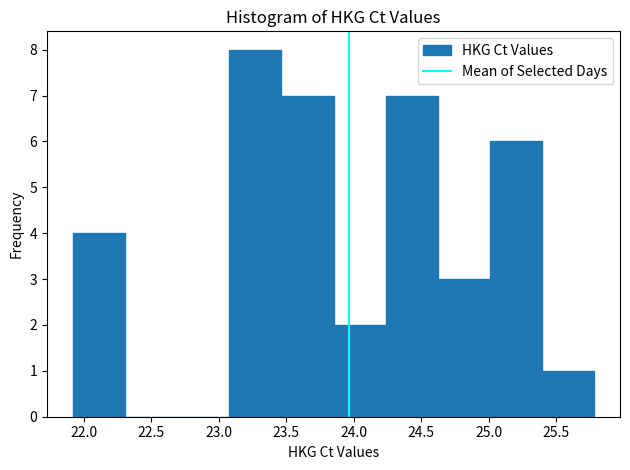

What is the height of the bar covering 24.60 to 25.00 on the x-axis? Neither the bar edges nor the heights are printed on the chart, so give them approximately, as read against the axes.

3